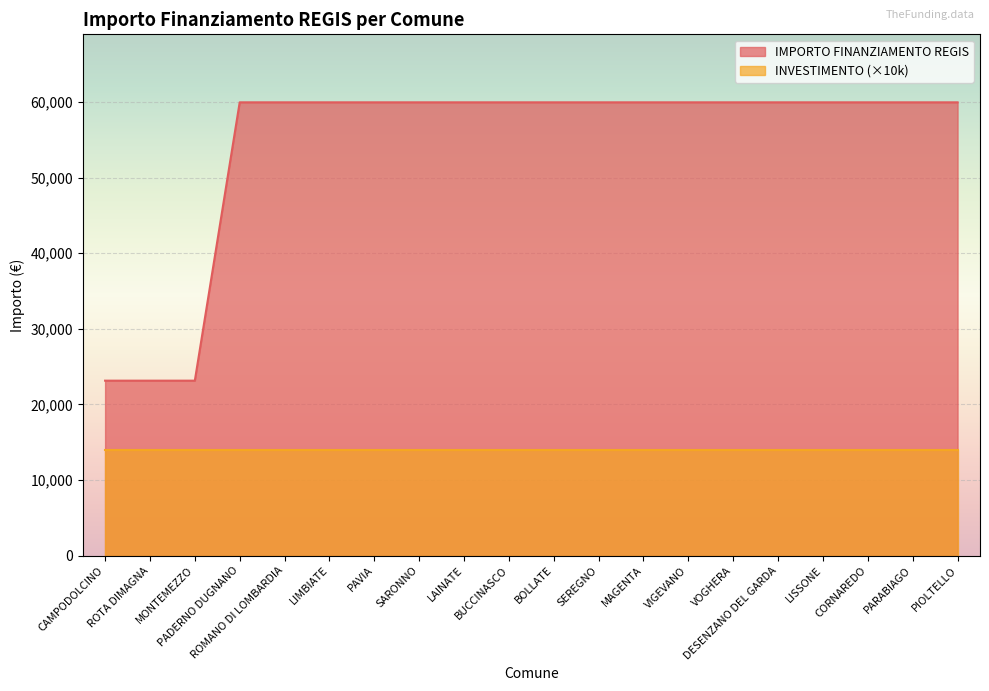

What is the average value?

54443